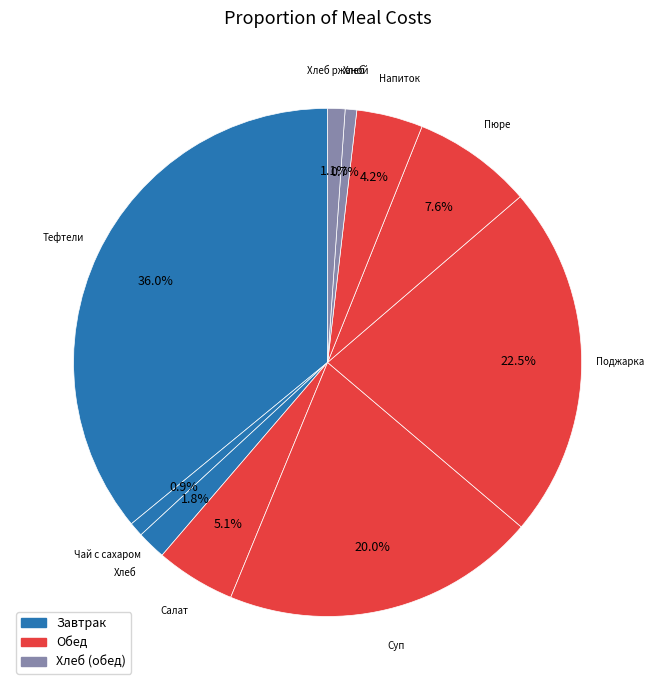

How many slices are in this pie chart?

10